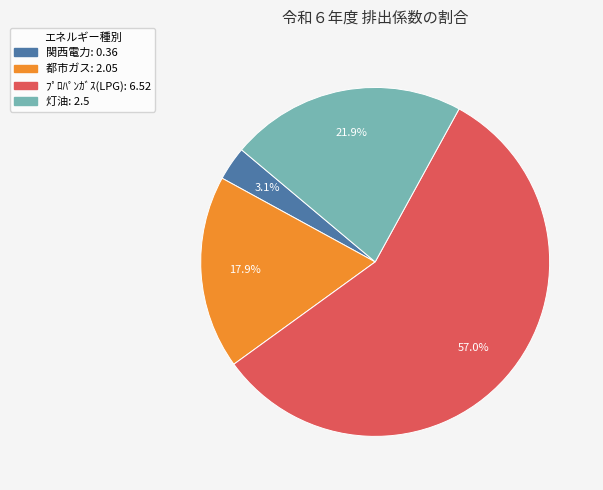

What percentage is the 関西電力 slice, to the nearest percent?

3%